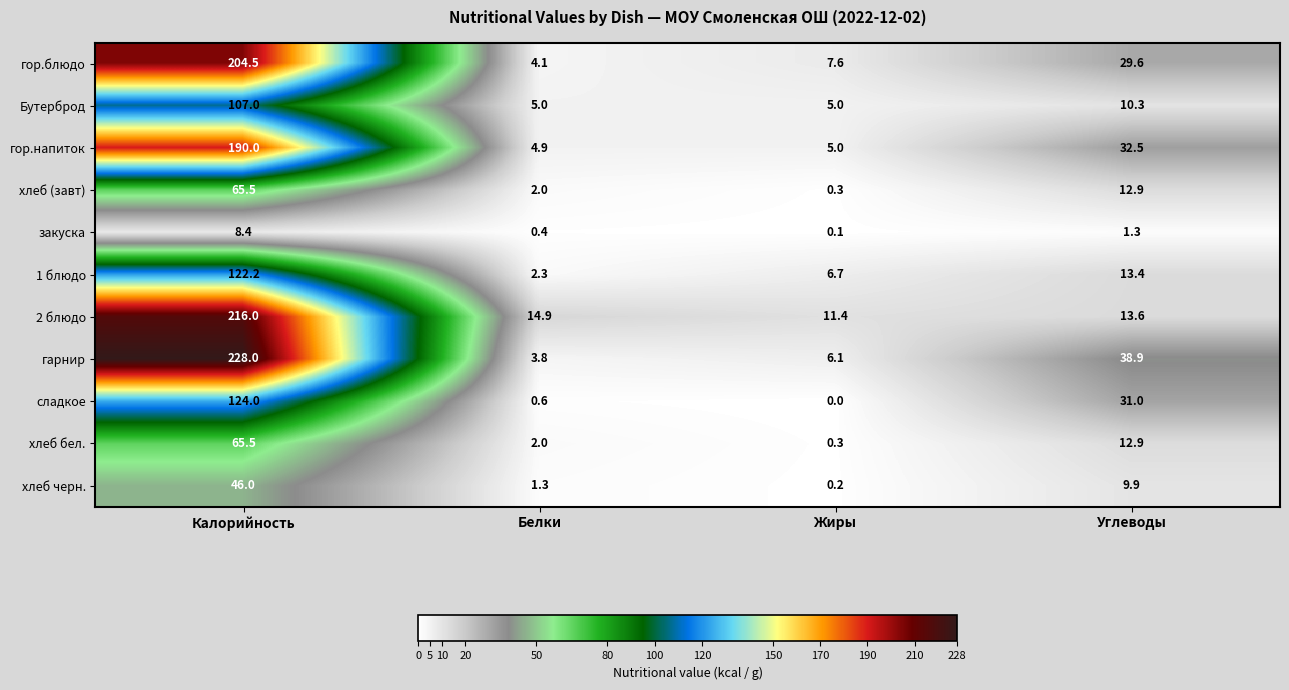

Read the гор.блюдо value at Жиры.

7.6